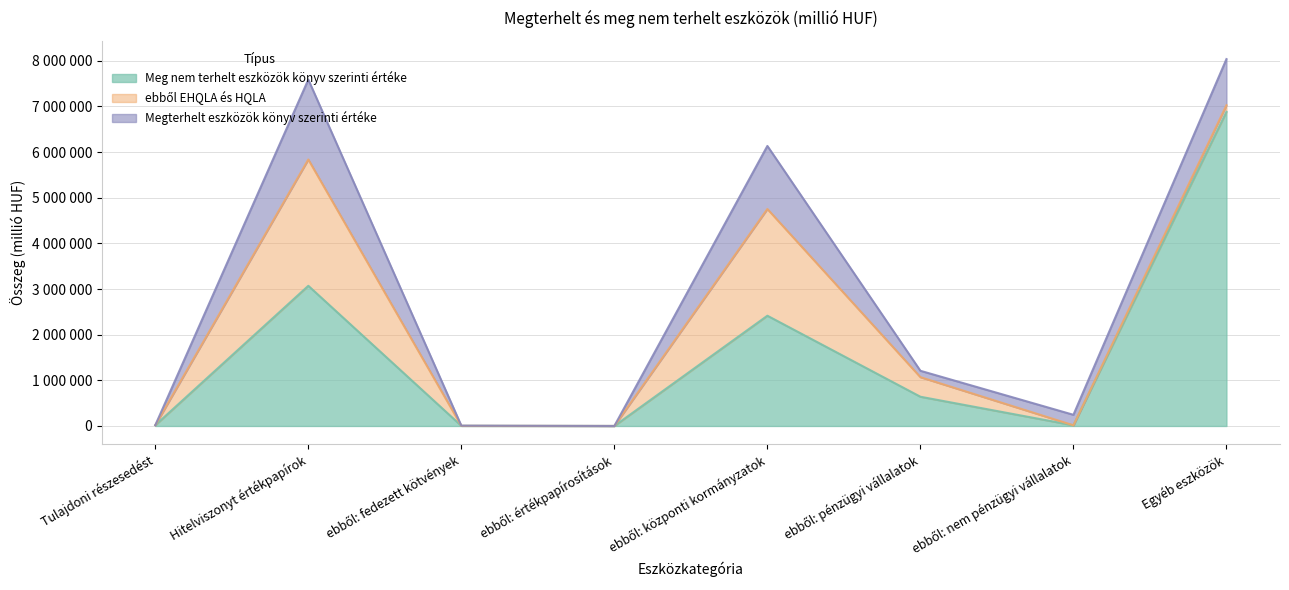

What is the maximum value for Megterhelt eszközök könyv szerinti értéke?

1750546